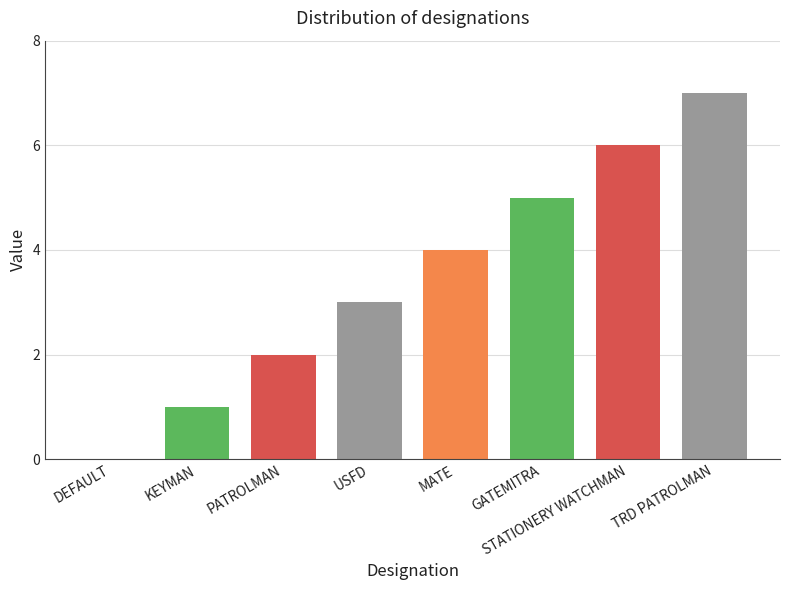

Where is the data nearest to the value 3?

USFD